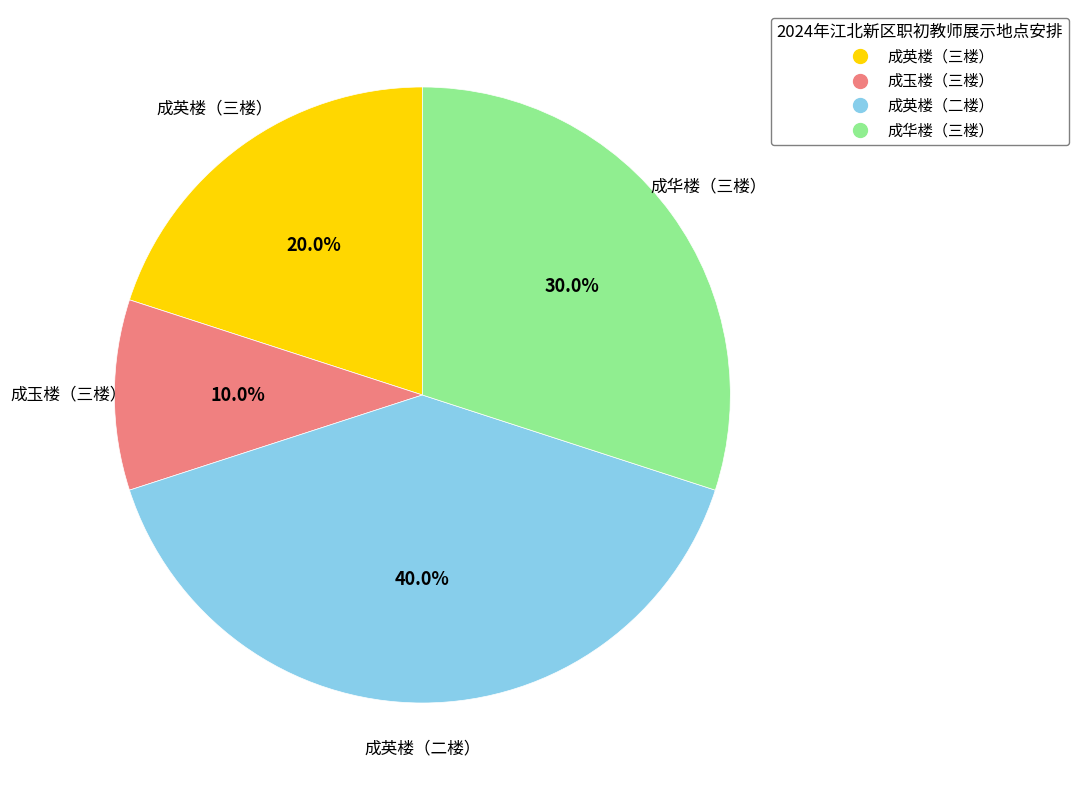

Between 成英楼（三楼） and 成玉楼（三楼）, which is larger?

成英楼（三楼）